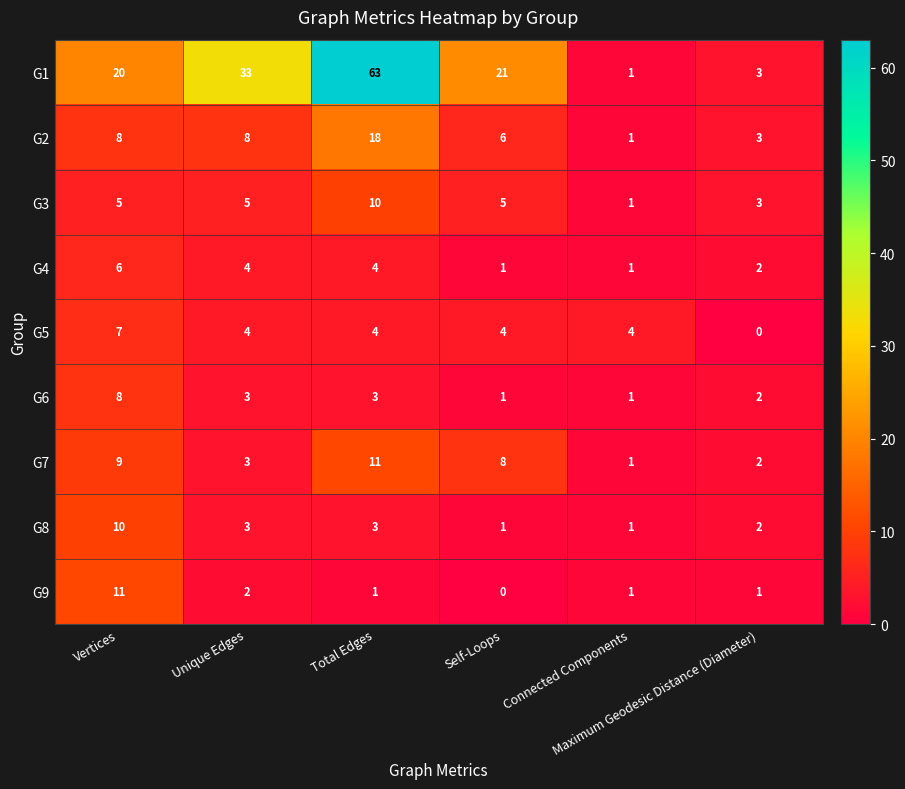

Which series has the largest total across all categories?

G1